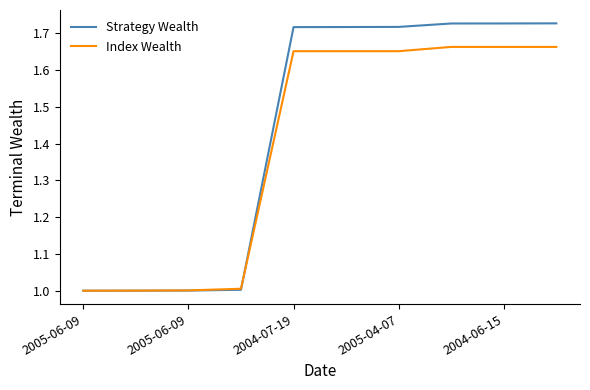

What is the average value of the Index Wealth series?

1.4